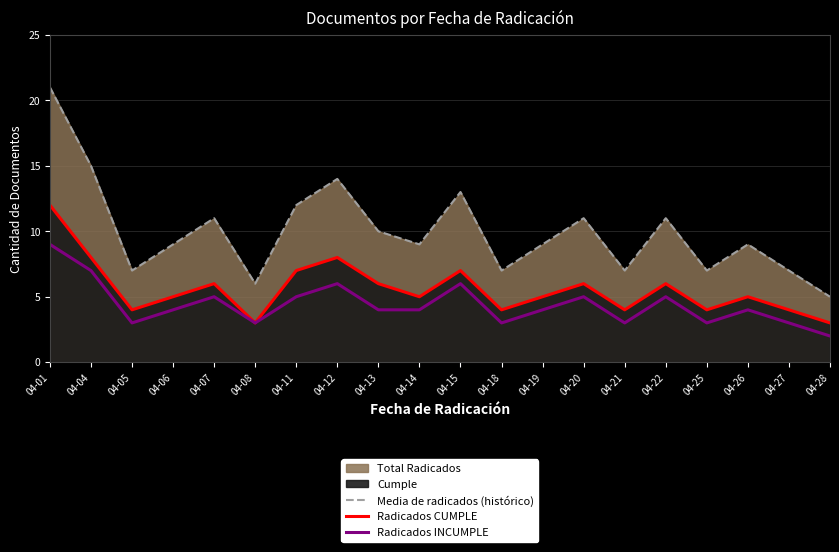

Which series has the largest range (max minus min)?

Media de radicados (histórico)